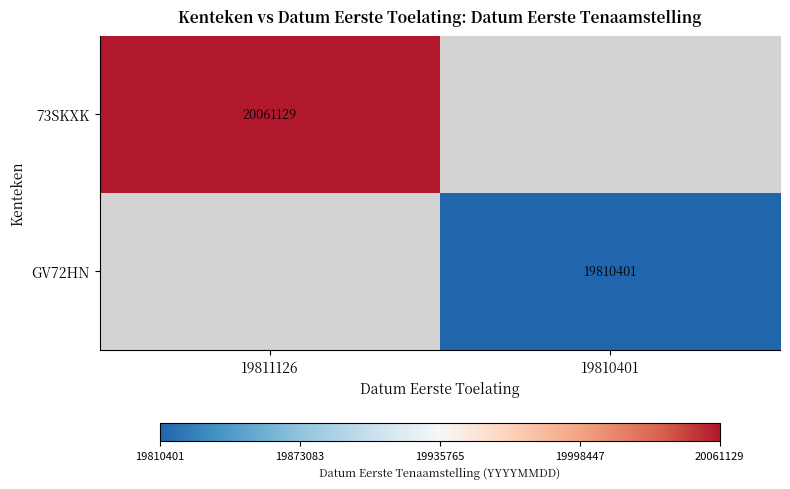

The value of 73SKXK at 19811126 is 4142716.7. True or false?

False